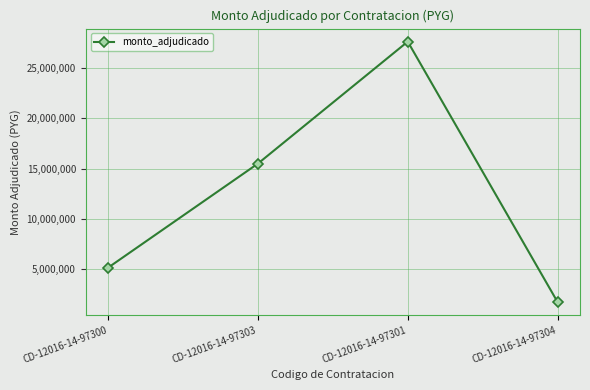

What position from the left is CD-12016-14-97301?

3